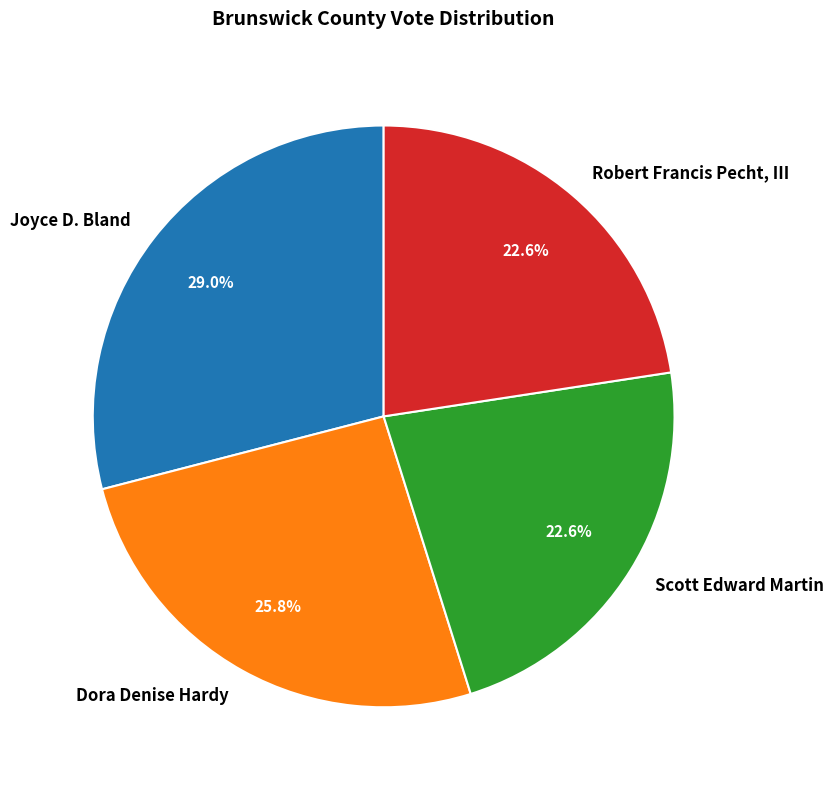

To the nearest percent, what is the difference between the largest and smallest slice percentages?

6%